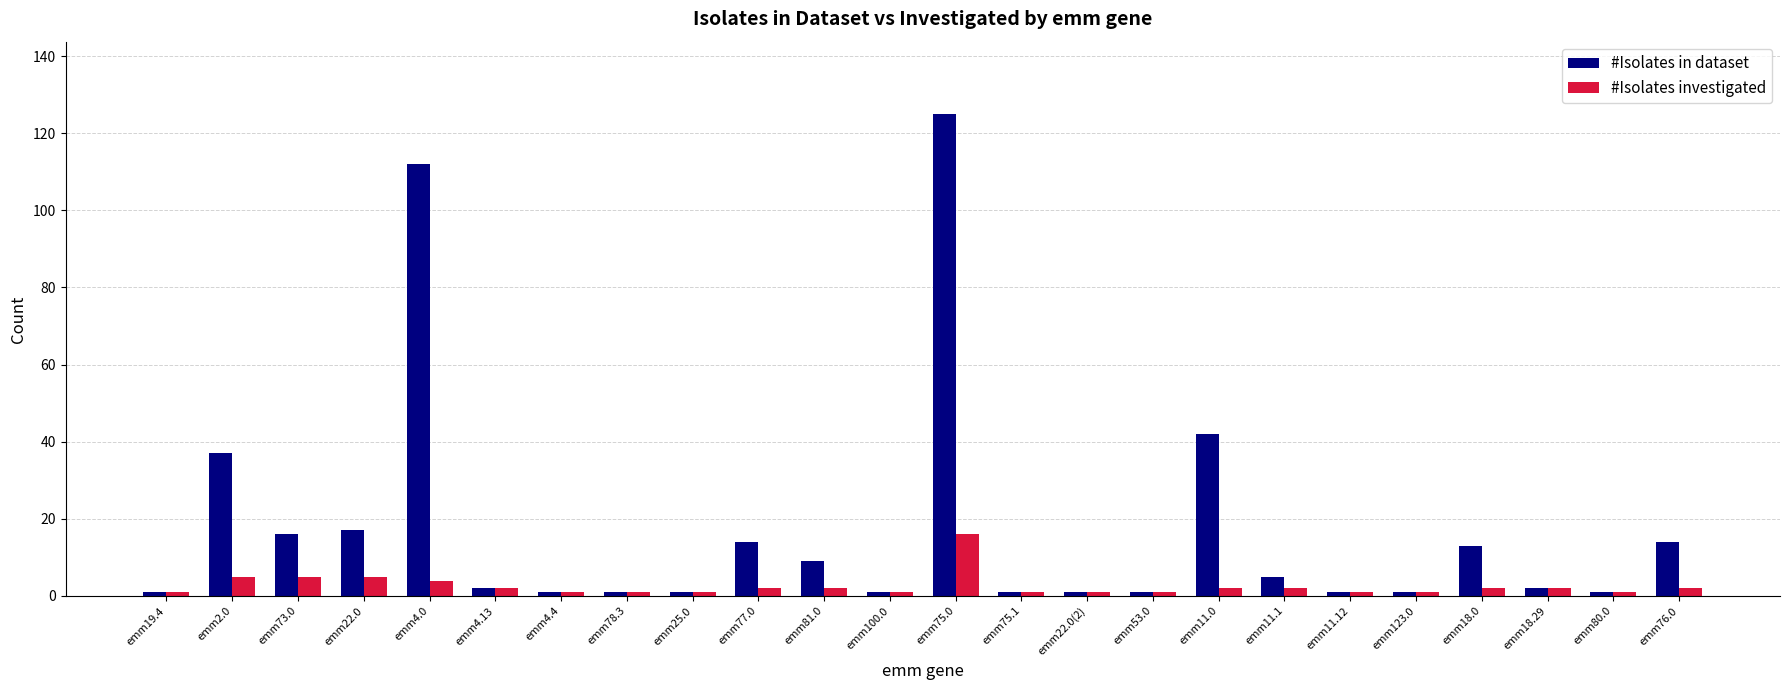

What is the approximate value of #Isolates investigated at emm2.0, to the nearest 5?

5